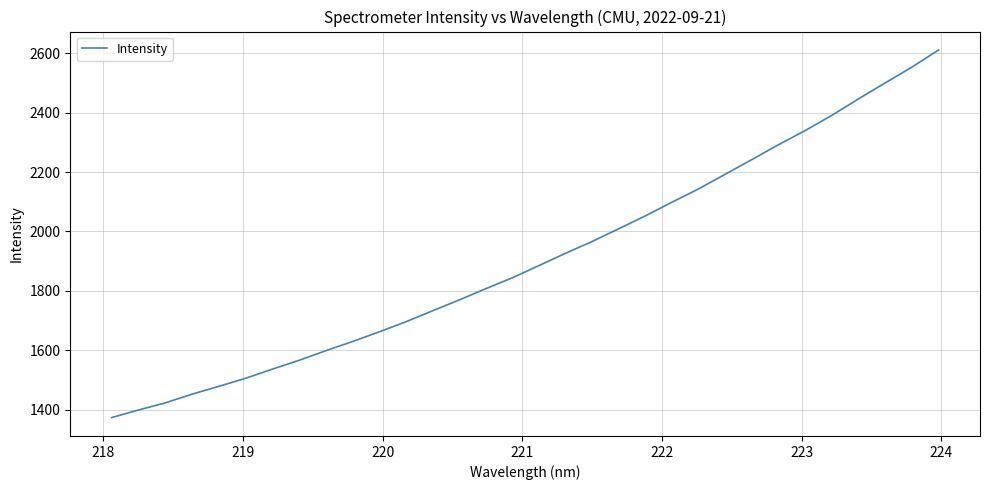

Reading left to right, transcribe all the data shown in this chart.

1373.7	1399.1	1423.0	1452.2	1478.5	1505.4	1536.2	1565.8	1598.2	1628.9	1661.5	1695.4	1732.3	1768.8	1806.9	1843.7	1884.9	1926.5	1966.2	2009.2	2052.6	2098.7	2143.6	2193.0	2242.3	2292.4	2340.0	2391.2	2446.6	2500.2	2553.3	2610.9